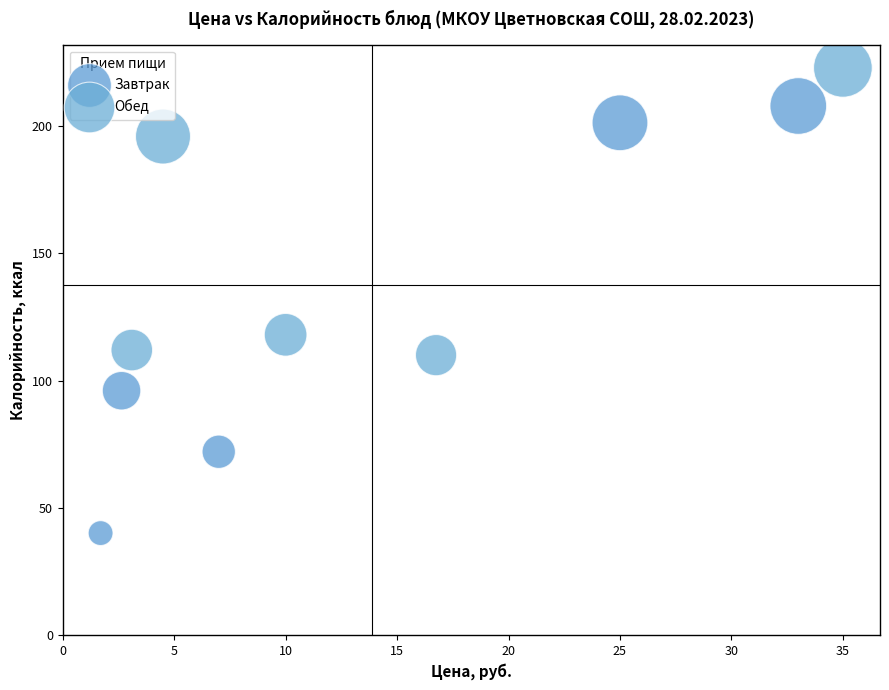

Which series has the widest spread of Y values?

Завтрак